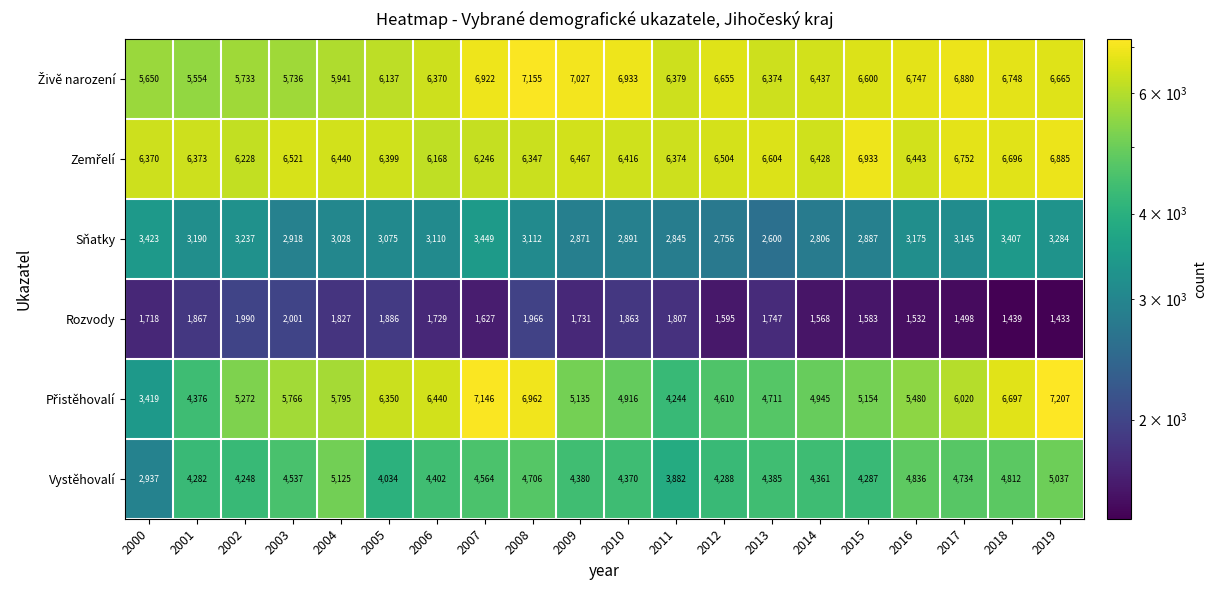

What is the difference between the second highest and minimum values in the Rozvody series?

557